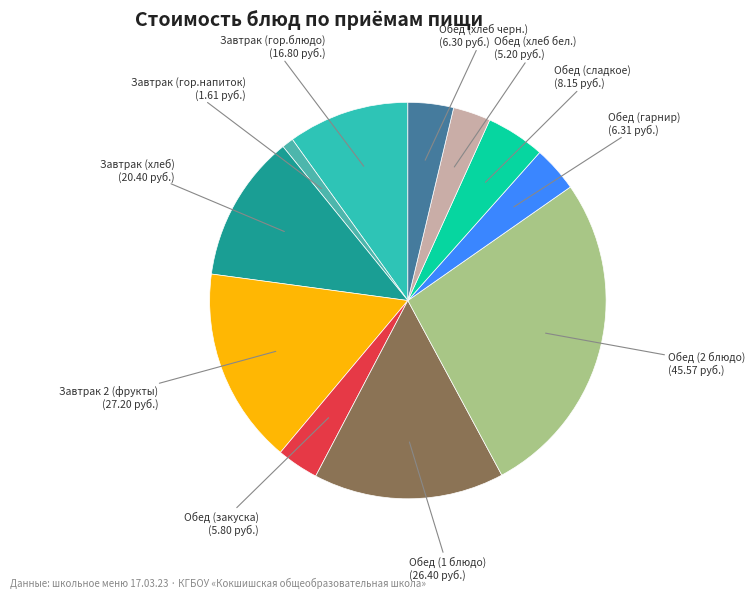

How many slices are in this pie chart?

11